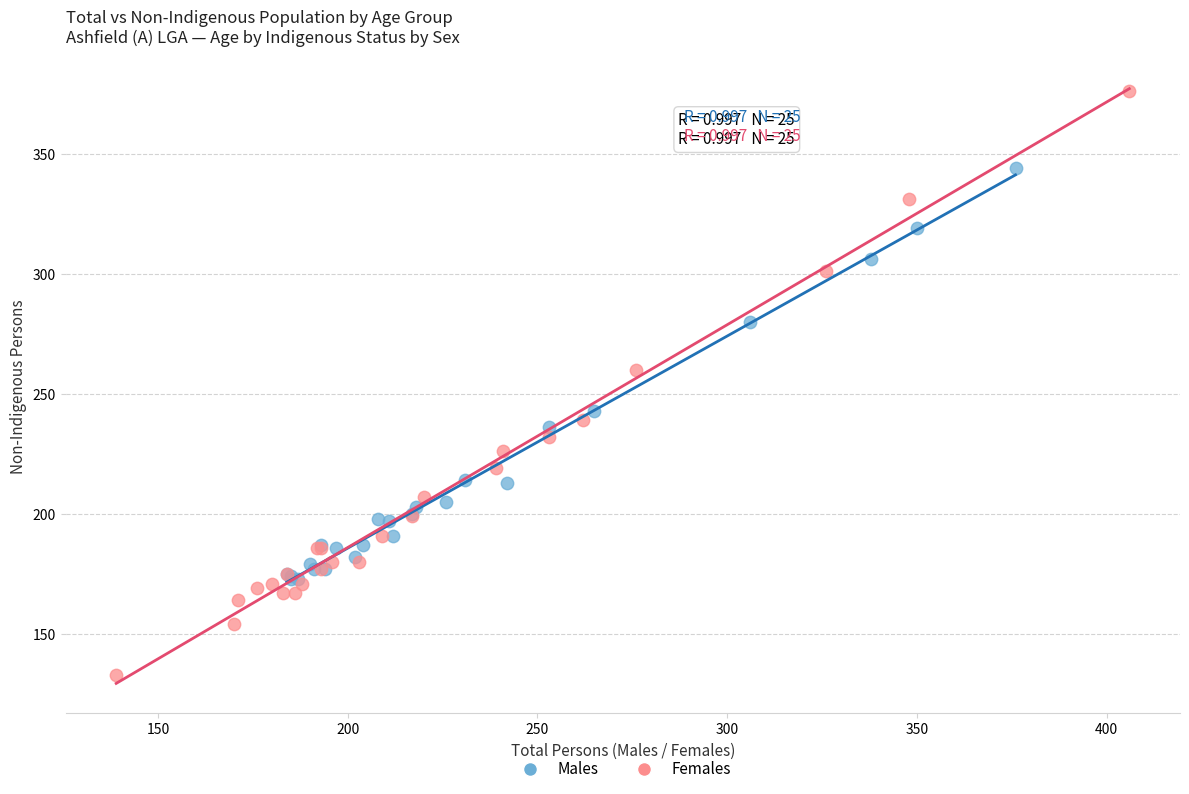

Which series reaches the minimum Y coordinate?

Females